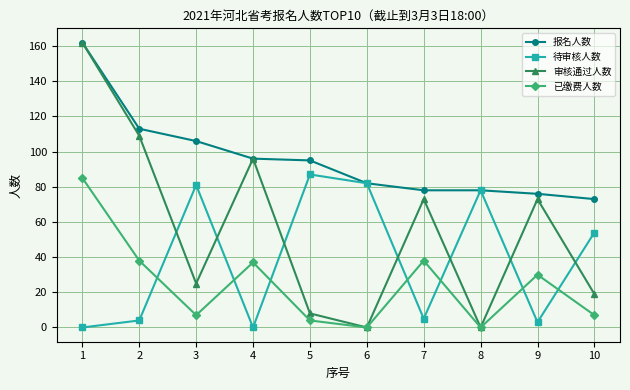

Rank the series at 3 from lowest to highest value.

已缴费人数, 审核通过人数, 待审核人数, 报名人数